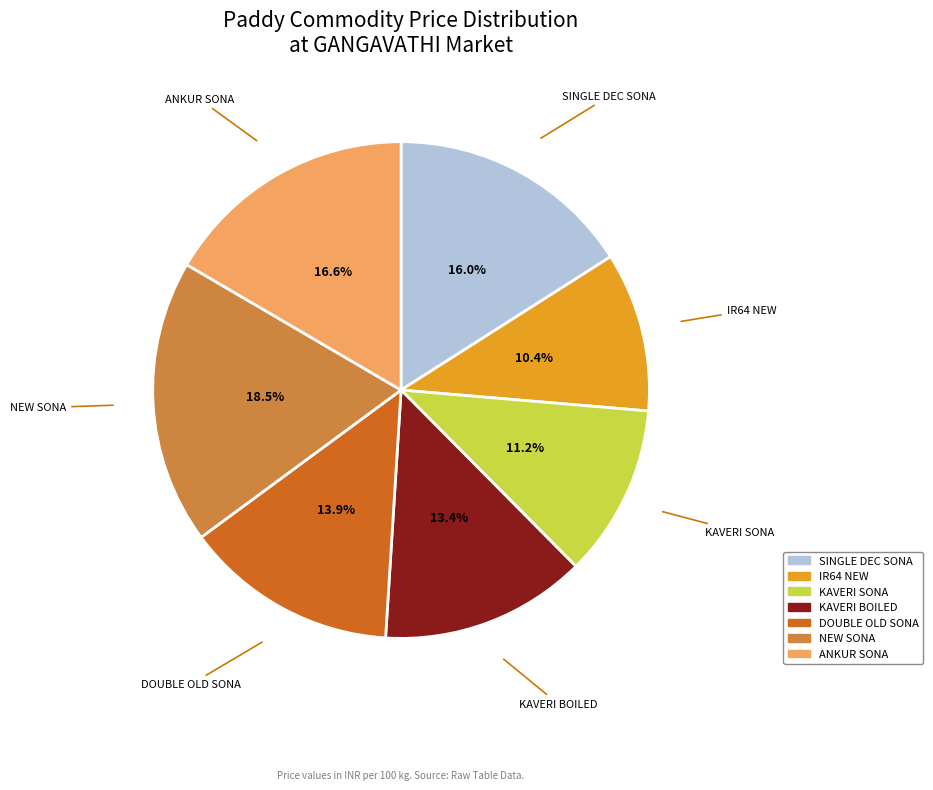

How many segments does this pie chart have?

7